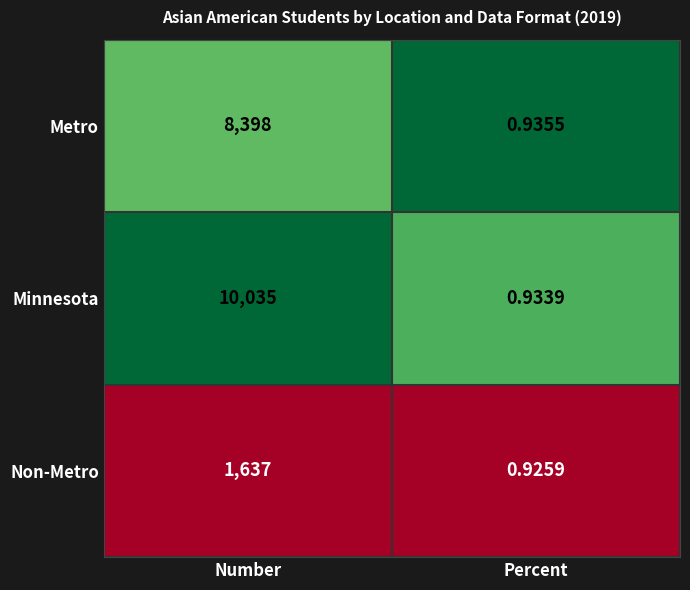

Rank the series at Number from highest to lowest value.

Minnesota, Metro, Non-Metro